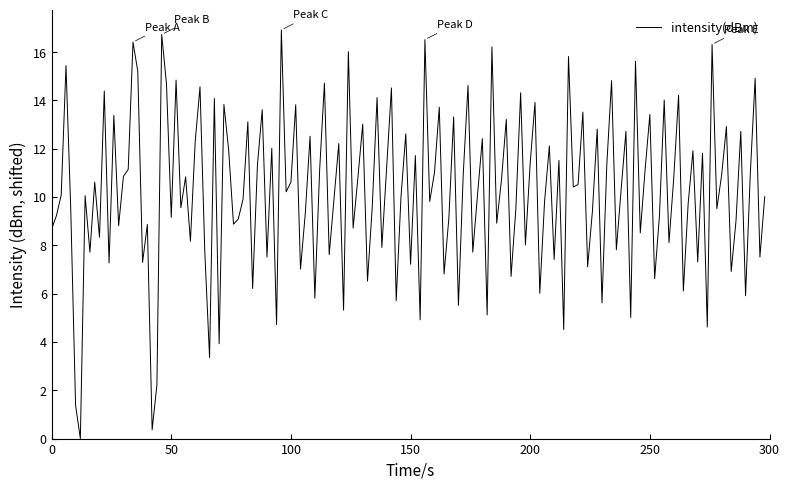

What is the difference between the maximum and minimum values?

16.9